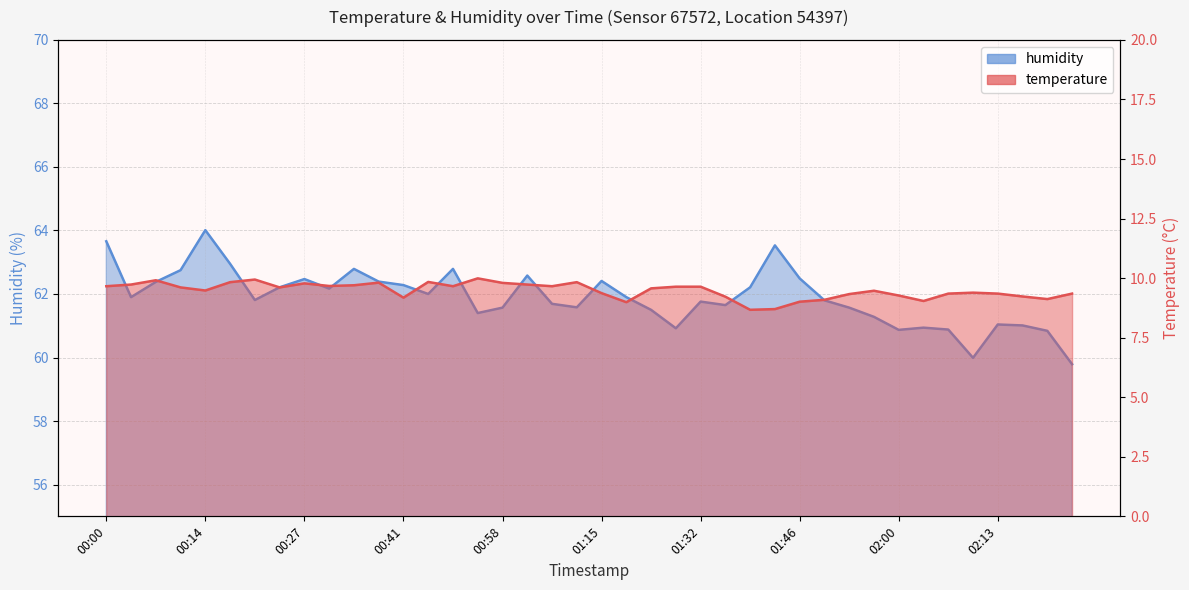

At how many categories does at least one series exceed 14?

40